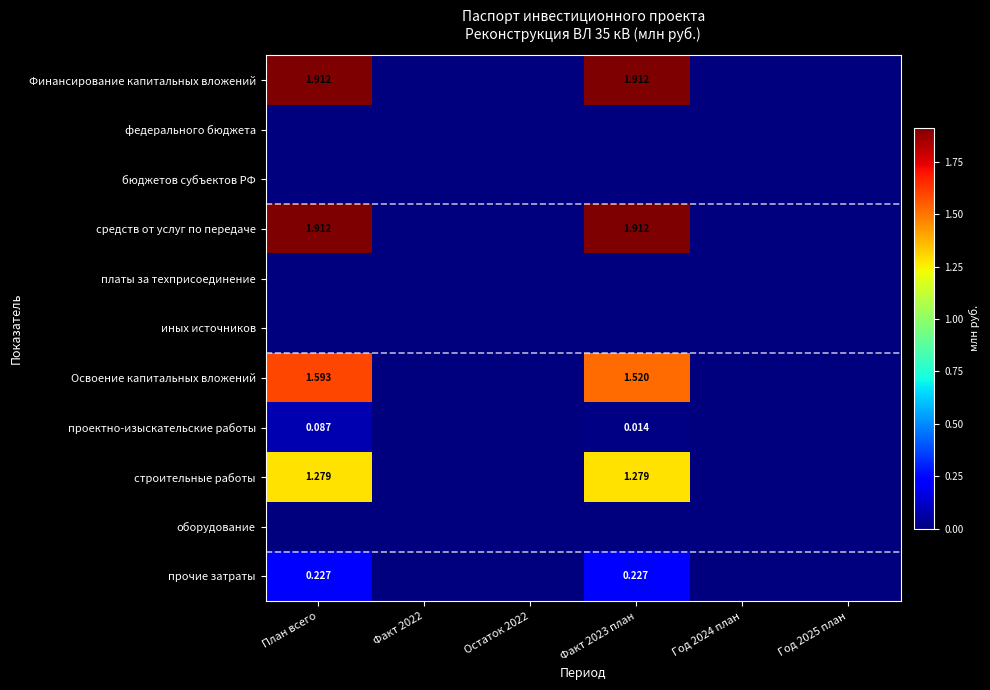

How many categories are shown in the chart?

6